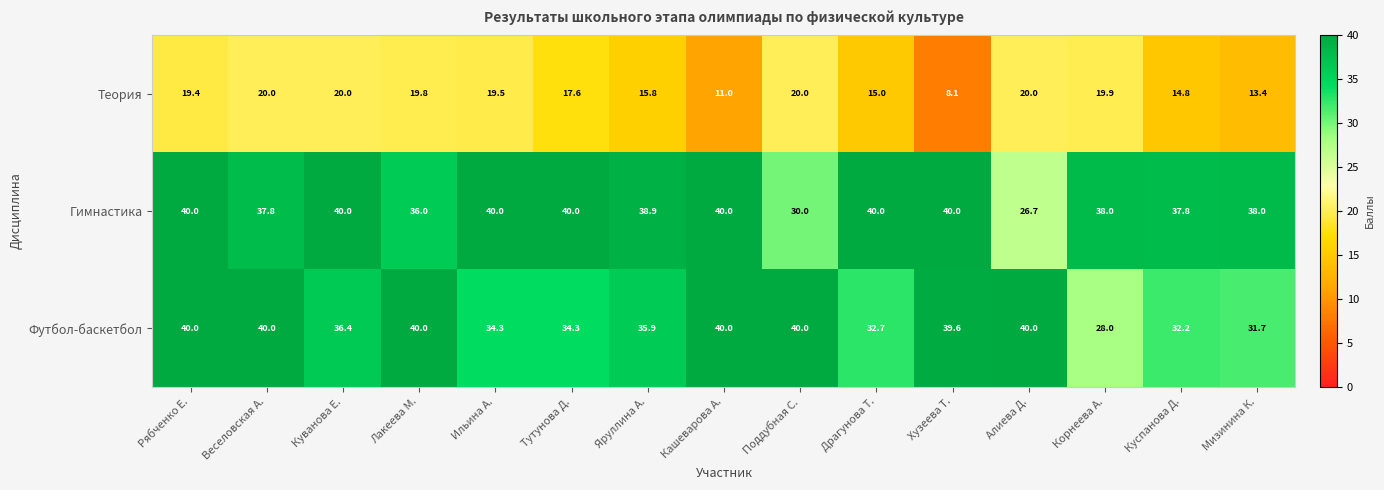

What is the difference between the second highest and minimum values in the Теория series?

11.9